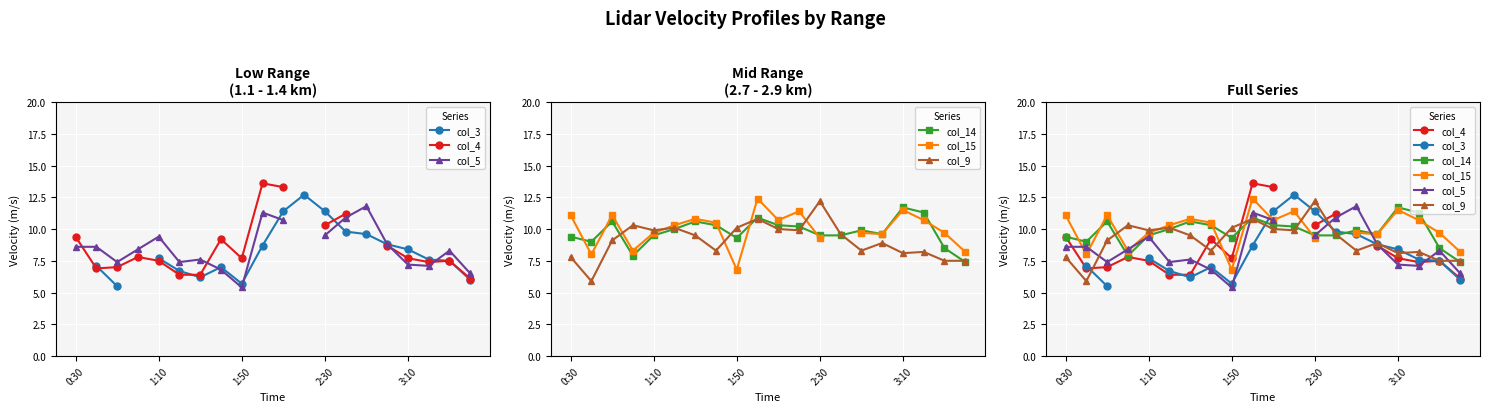

What value does the col_15 series have at 9?

12.4